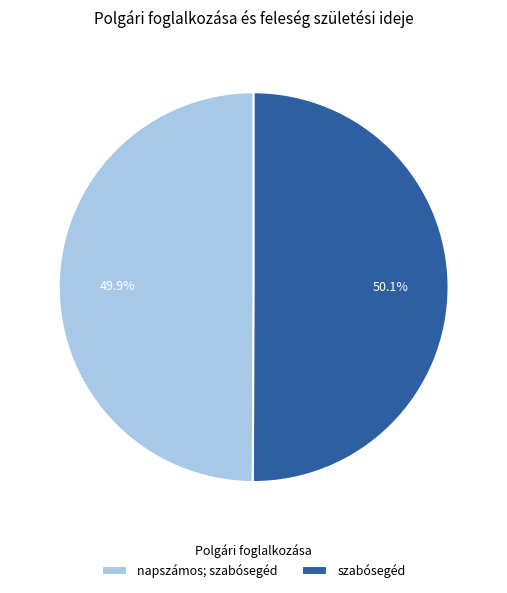

The napszámos; szabósegéd slice represents 50% of the pie. True or false?

True